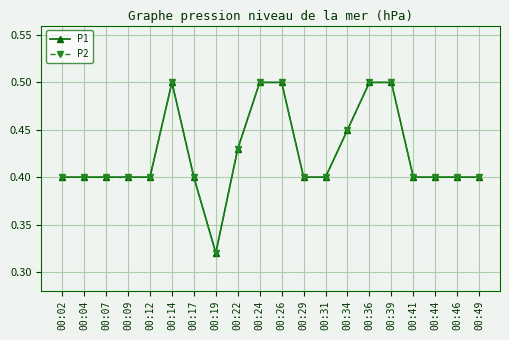

Reading right to left, list all the values displayed in this chart.

P1: 0.4	0.4	0.4	0.4	0.5	0.5	0.5	0.4	0.4	0.5	0.5	0.4	0.3	0.4	0.5	0.4	0.4	0.4	0.4	0.4
P2: 0.4	0.4	0.4	0.4	0.5	0.5	0.5	0.4	0.4	0.5	0.5	0.4	0.3	0.4	0.5	0.4	0.4	0.4	0.4	0.4